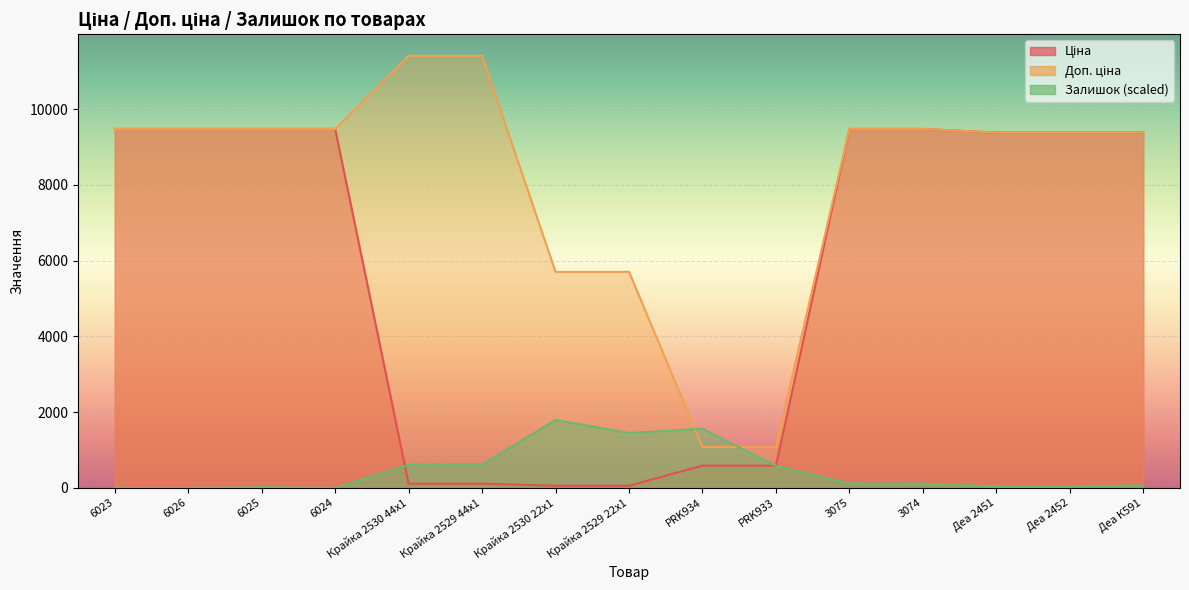

True or false: Ціна and Доп. ціна cross at least once.

False